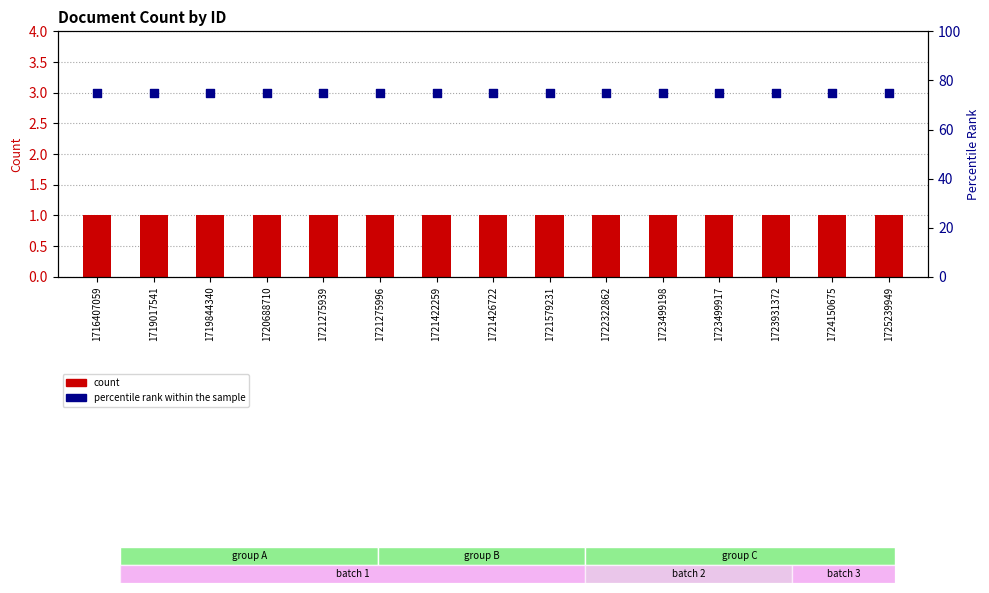

Which series has the largest total across all categories?

percentile rank within the sample